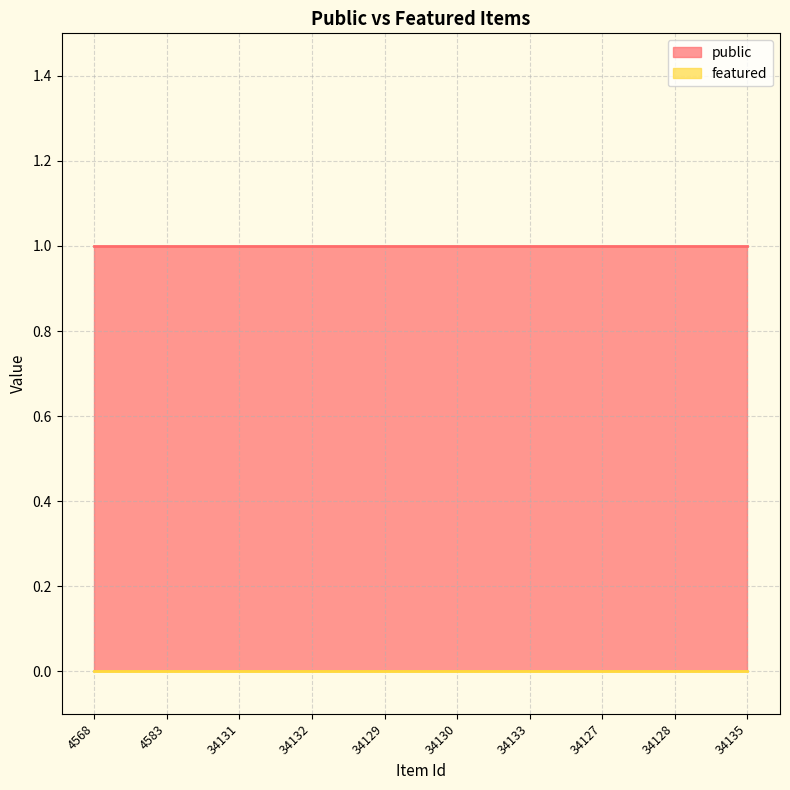

Reading right to left, extract all data points from this chart.

public: 34135=1	34128=1	34127=1	34133=1	34130=1	34129=1	34132=1	34131=1	4583=1	4568=1
featured: 34135=0	34128=0	34127=0	34133=0	34130=0	34129=0	34132=0	34131=0	4583=0	4568=0